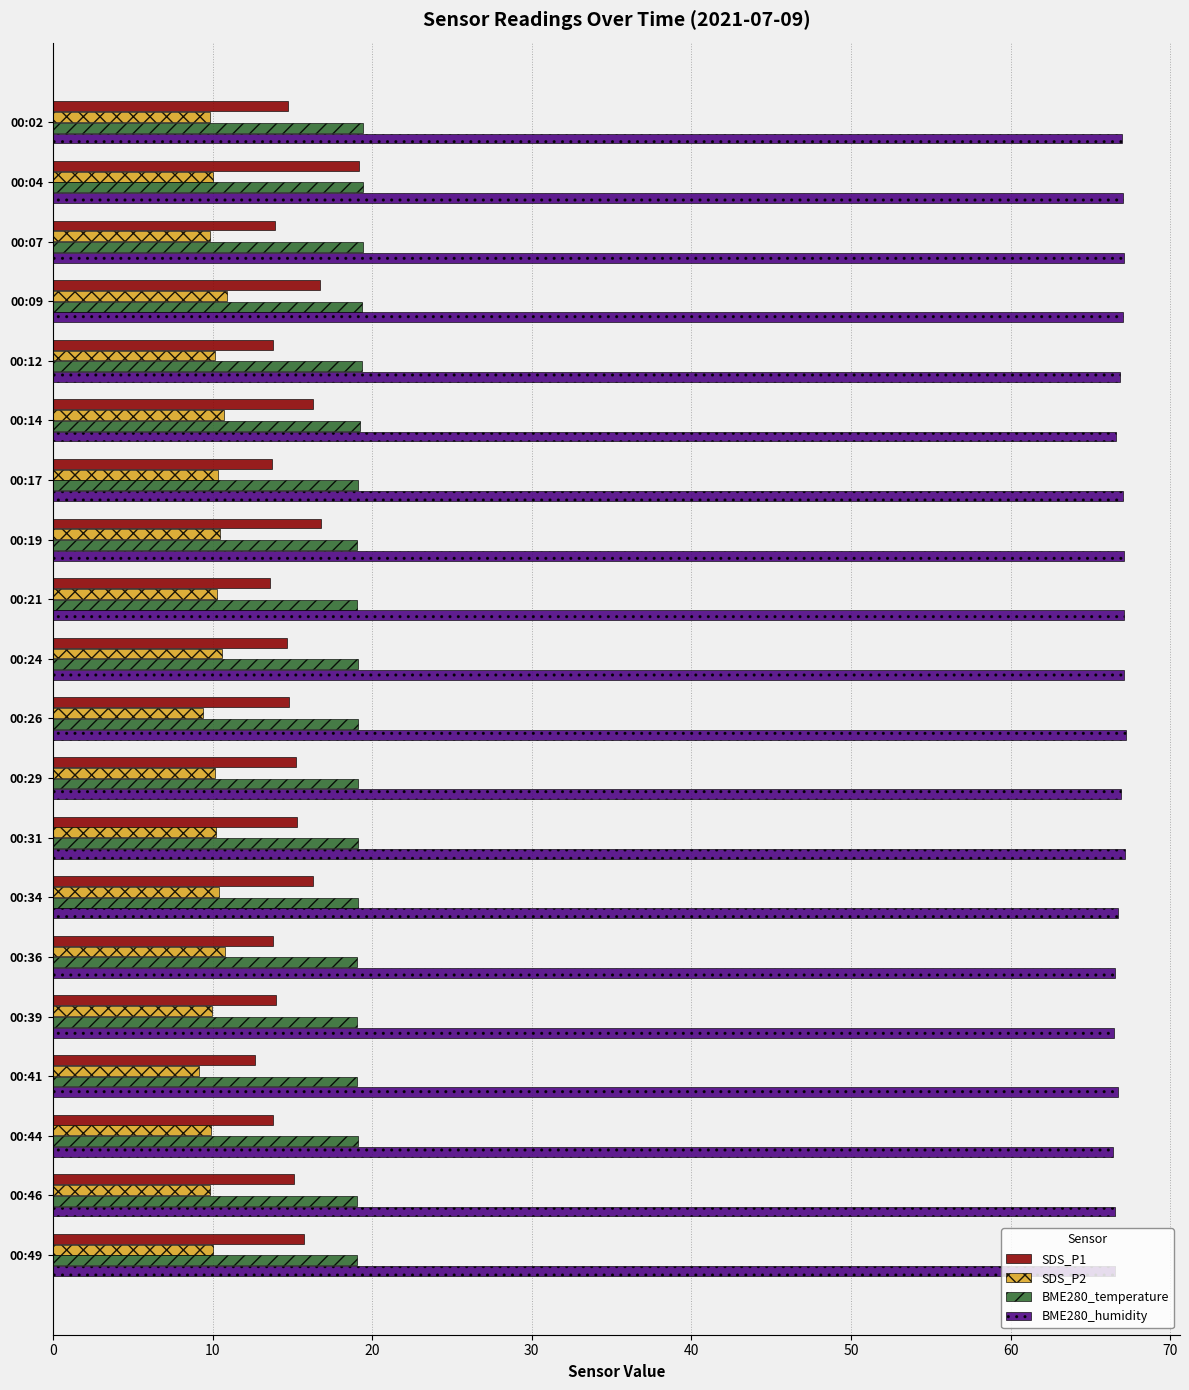

Which series has the largest total across all categories?

BME280_humidity